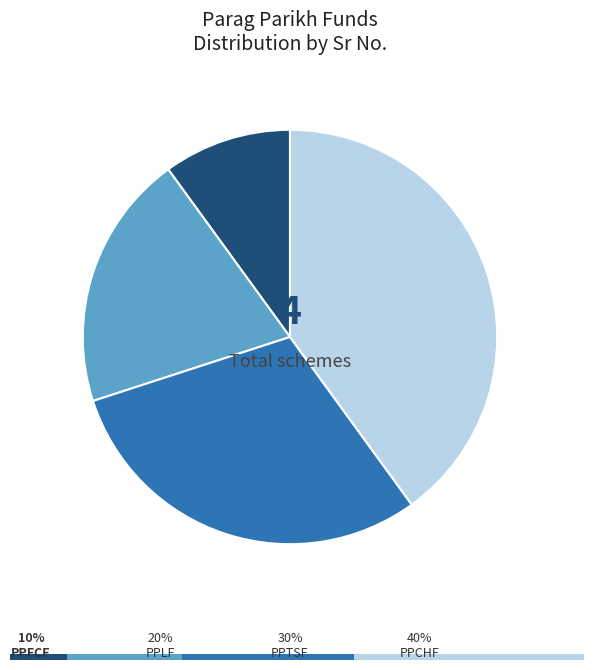

The PPCHF slice represents 40% of the pie. True or false?

True